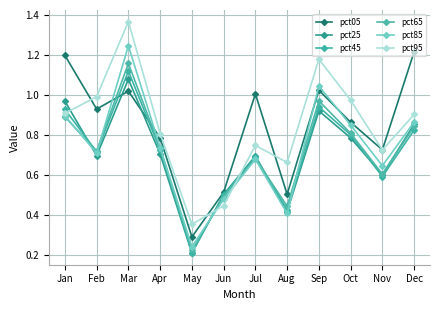

Is this an area chart (filled region under the line)?

No